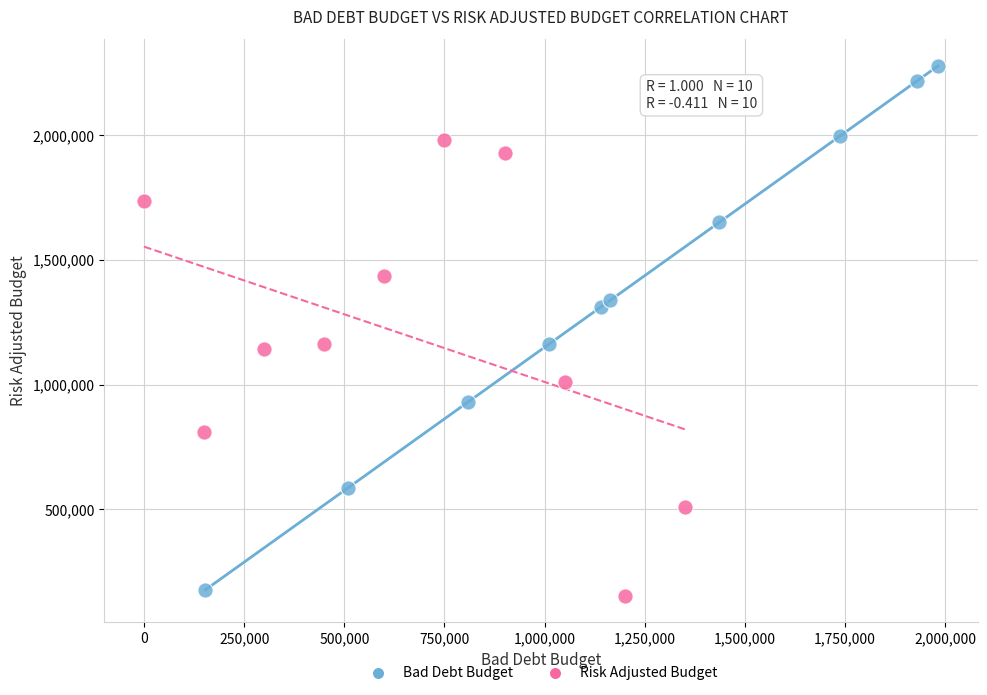

Which series reaches the maximum Y coordinate?

Bad Debt Budget